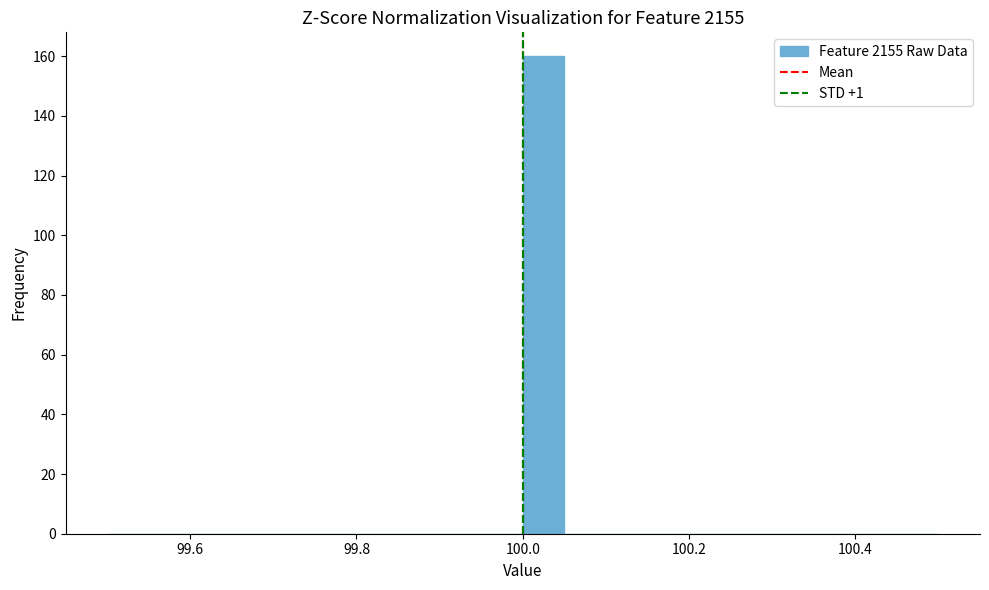

Read against the x-axis, roughly where is the centre of the tallest bar?

100.02